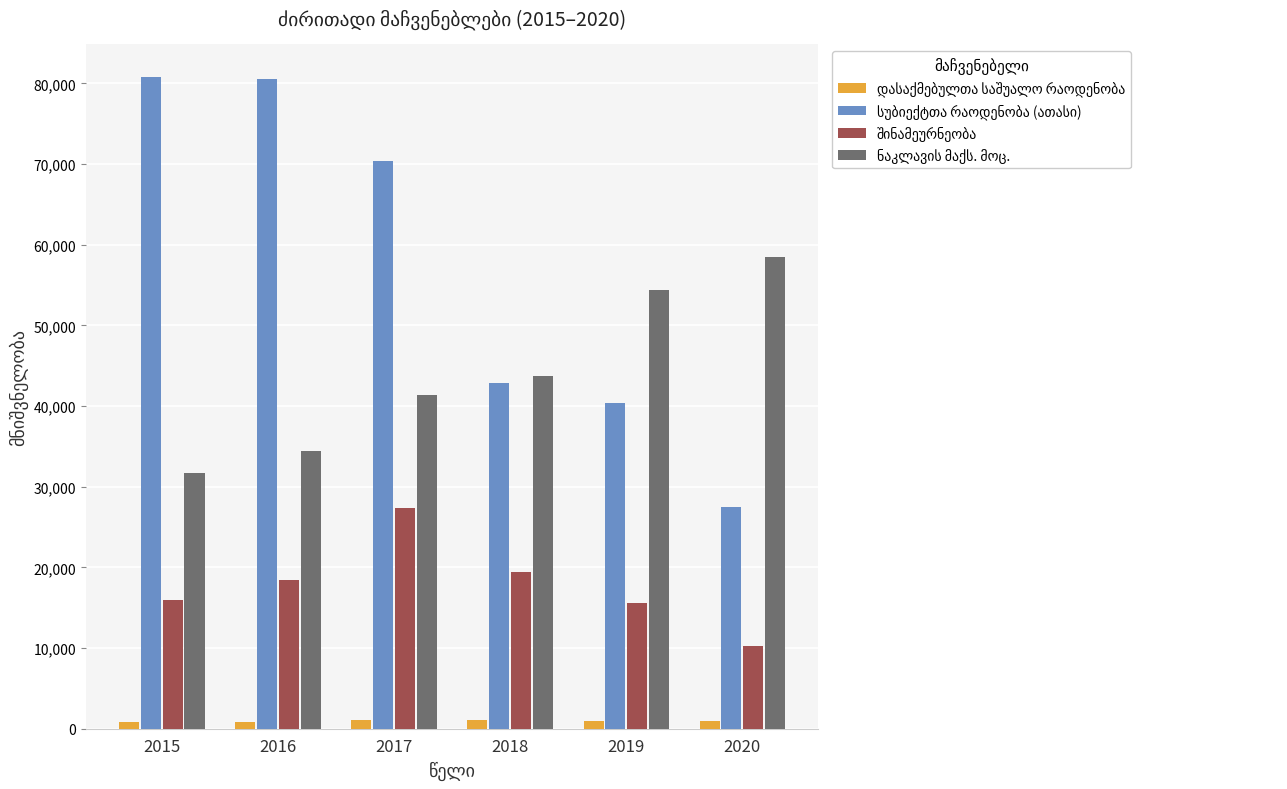

At how many categories does at least one series exceed 7431?

6